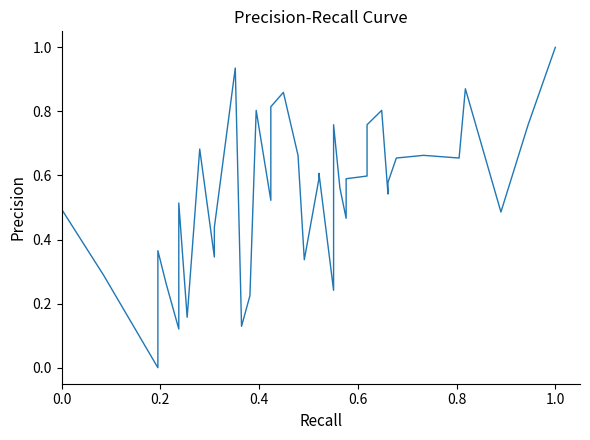

Does the chart display data point markers on the line(s)?

No